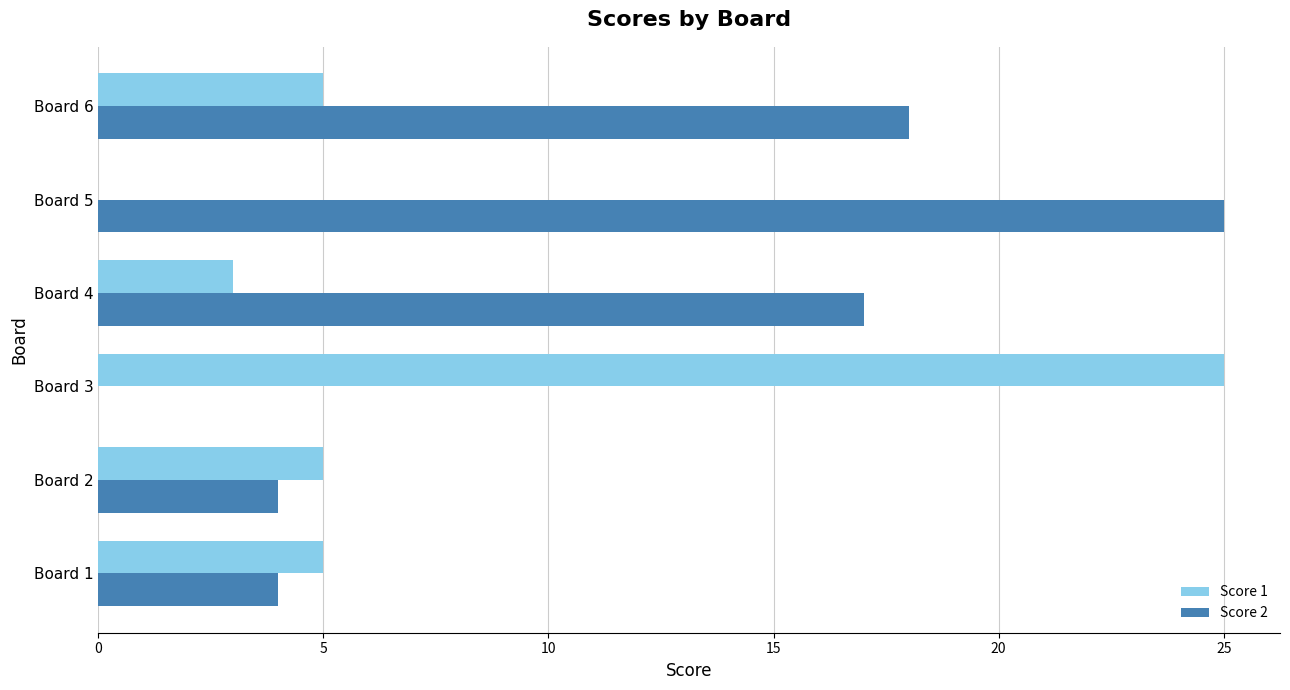

Which series has the largest total across all categories?

Score 2